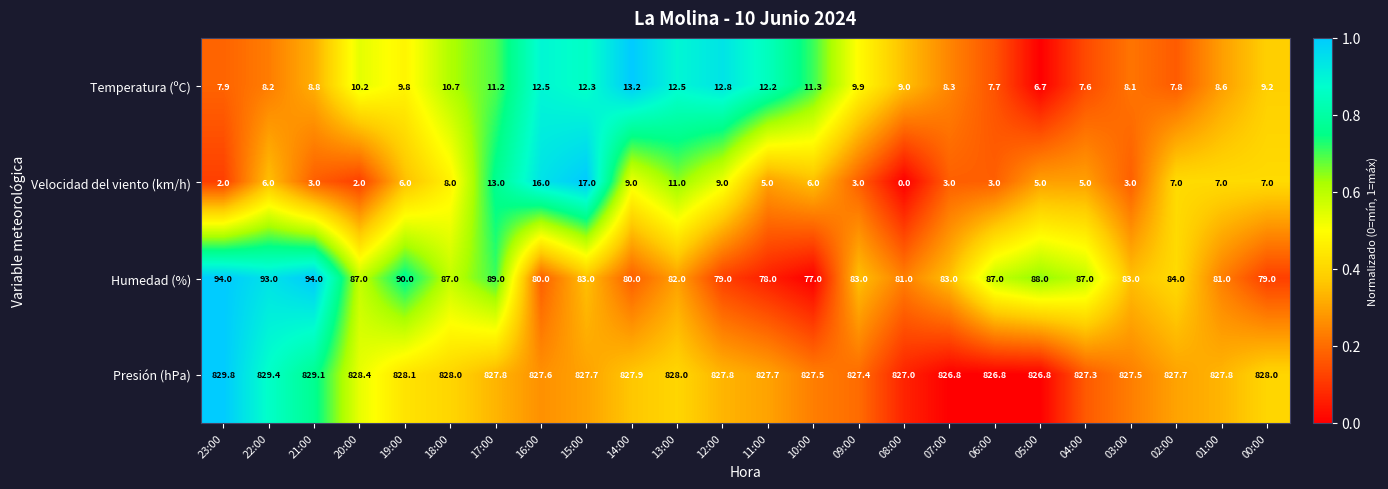

What is the difference between the highest and lowest values at 22:00?

823.4